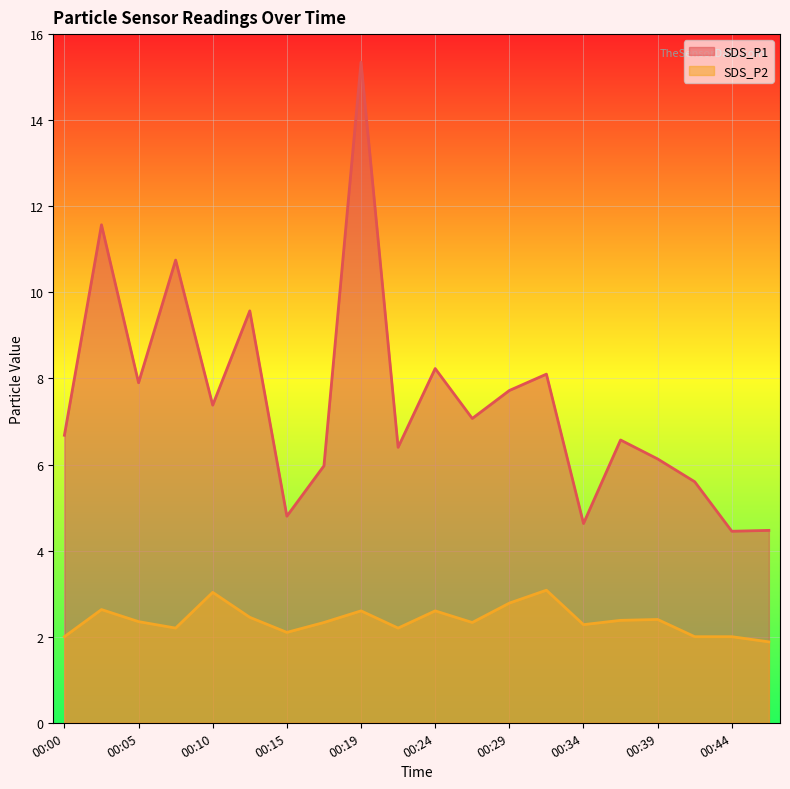

Where is the first local maximum for SDS_P1?

00:02